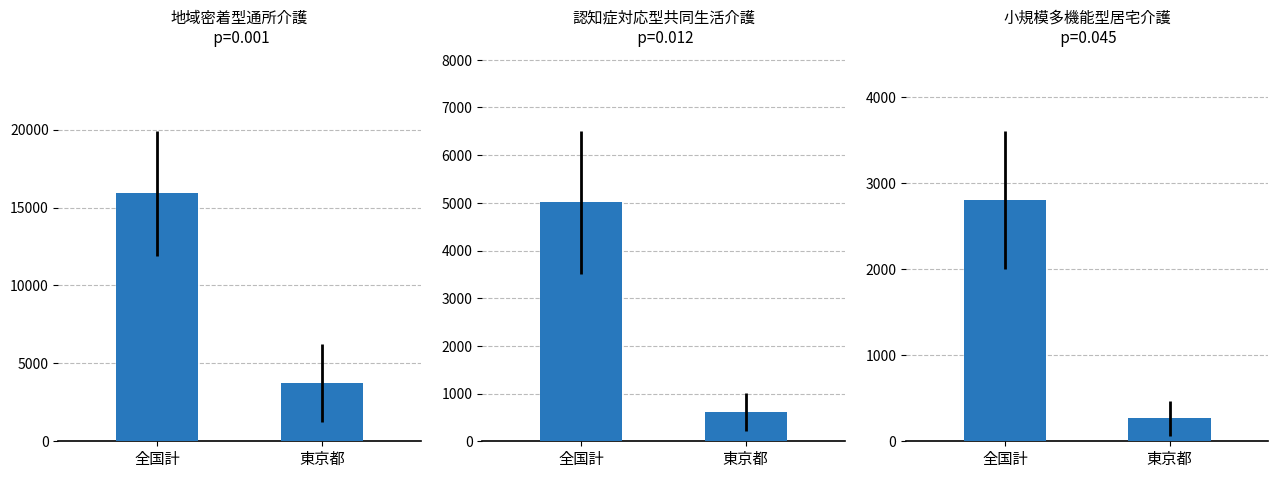

Reading left to right, transcribe all the data shown in this chart.

地域密着型通所介護: 全国計=15917	東京都=3769
認知症対応型共同生活介護: 全国計=5008	東京都=615
小規模多機能型居宅介護: 全国計=2809	東京都=266